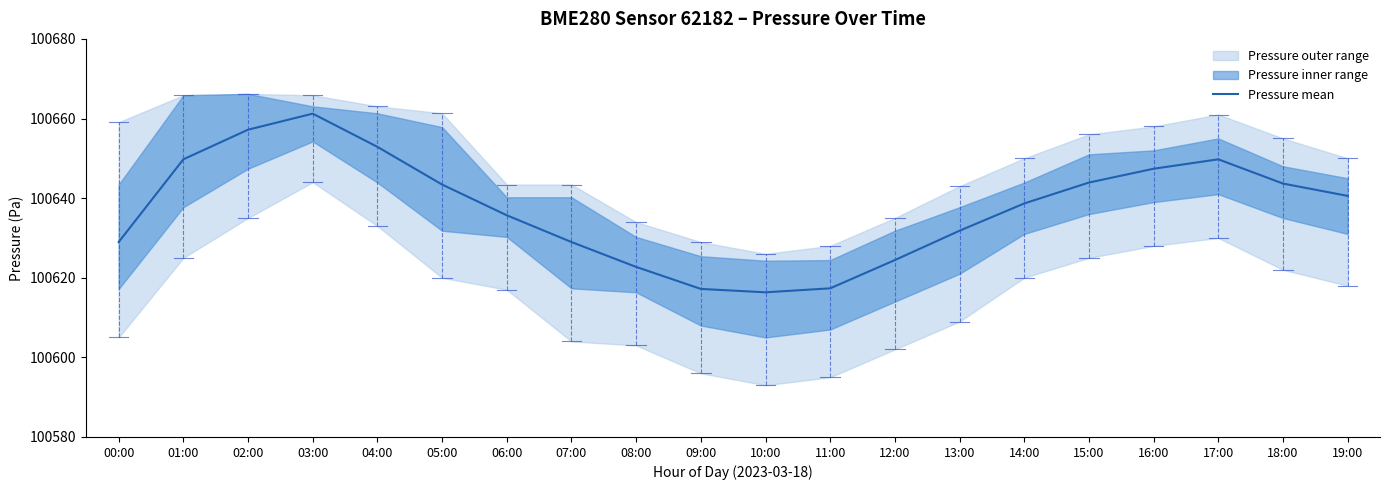

Reading right to left, extract all data points from this chart.

100640.6	100643.7	100649.8	100647.4	100643.9	100638.7	100631.8	100624.4	100617.3	100616.3	100617.2	100622.7	100629.0	100635.7	100643.4	100652.9	100661.2	100657.2	100649.8	100629.0